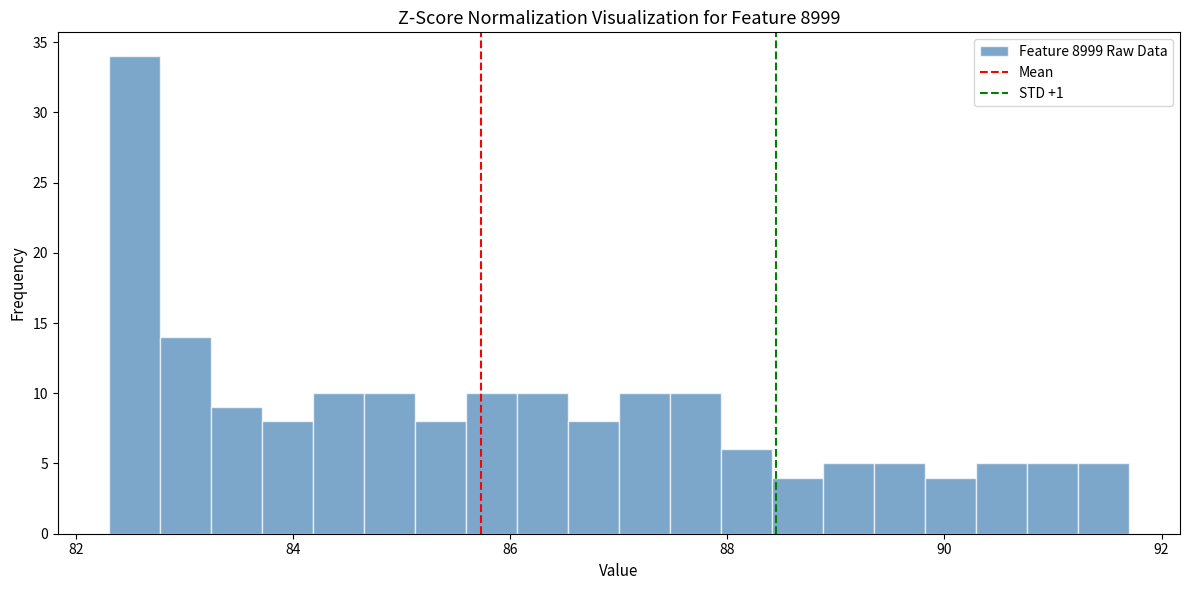

Around what value on the x-axis is the tallest bar? Give the approximate position of its centre, as read against the axis.

82.6